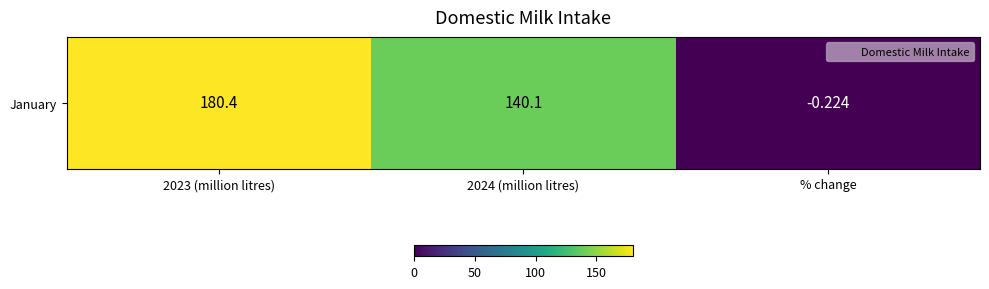

What is the difference between the values at 2023 (million litres) and 2024 (million litres)?

40.3